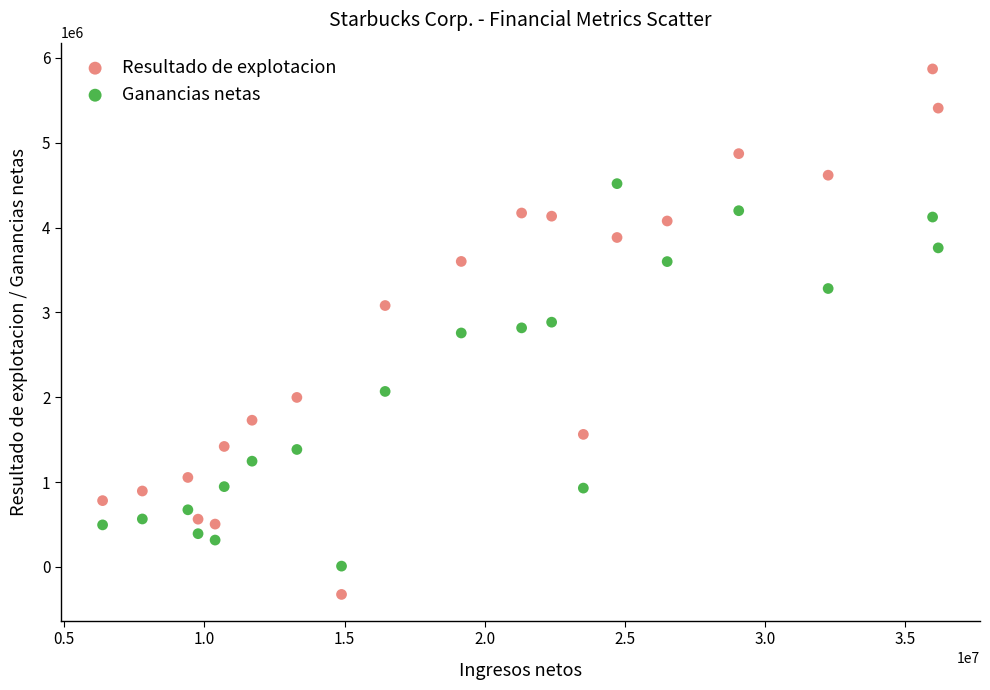

Which series contains the lowest Y value?

Resultado de explotacion